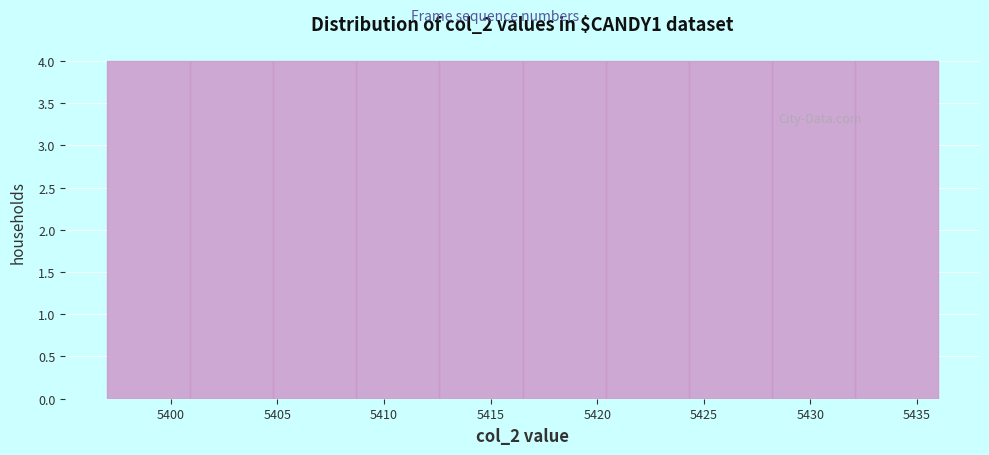

Reading left to right, list every bar in this chart as the range it spans on the x-axis followed by its height. Neither the bar edges nor the heights are printed on the chart, so give them approximately, as read against the axes.

5397.0 to 5400.9: 4
5400.9 to 5404.8: 4
5404.8 to 5408.7: 4
5408.7 to 5412.6: 4
5412.6 to 5416.5: 4
5416.5 to 5420.4: 4
5420.4 to 5424.3: 4
5424.3 to 5428.2: 4
5428.2 to 5432.1: 4
5432.1 to 5436.0: 4